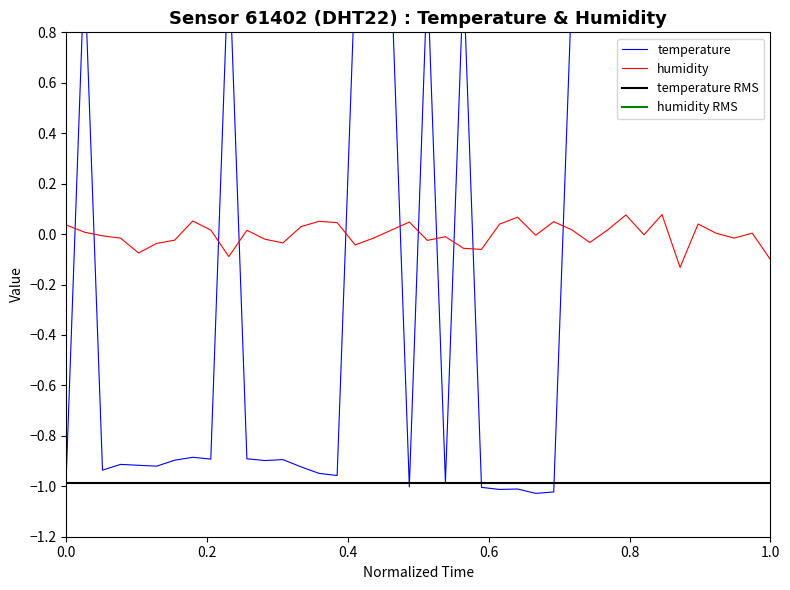

At which category does the data reach its first local peak?

0.2